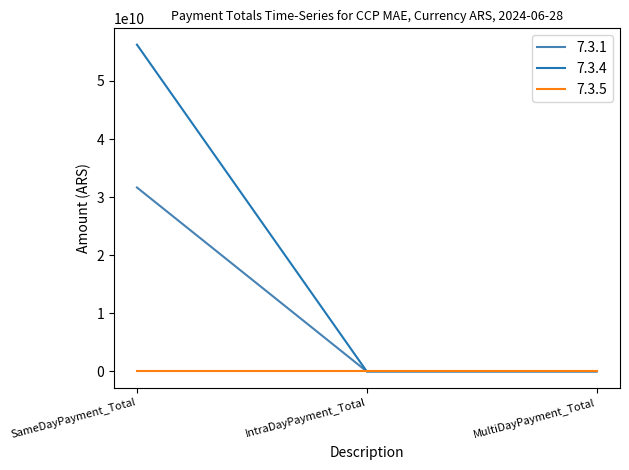

List the series in order of their overall mean, highest first.

7.3.4, 7.3.1, 7.3.5